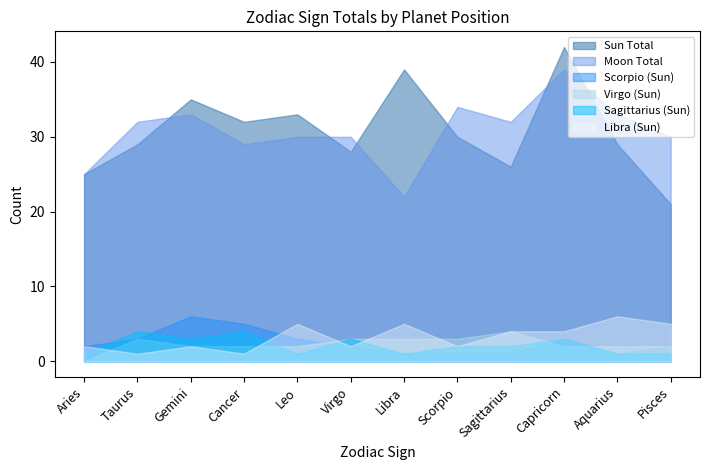

Is it true that Libra (Sun) equals 5 at Leo?

True